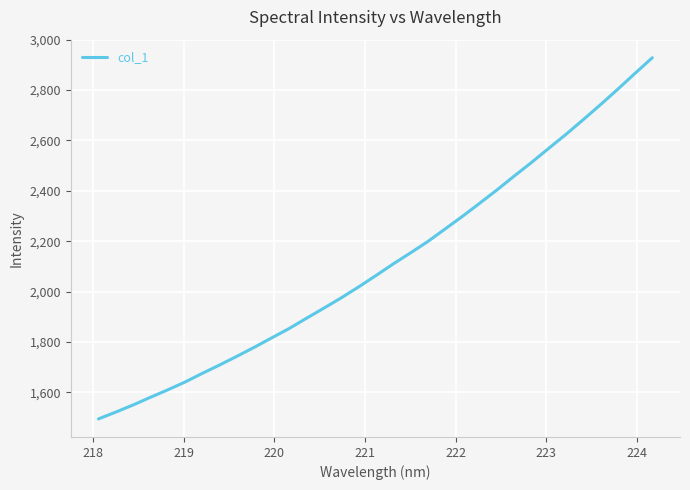

What is the minimum value shown in the chart?

1495.1